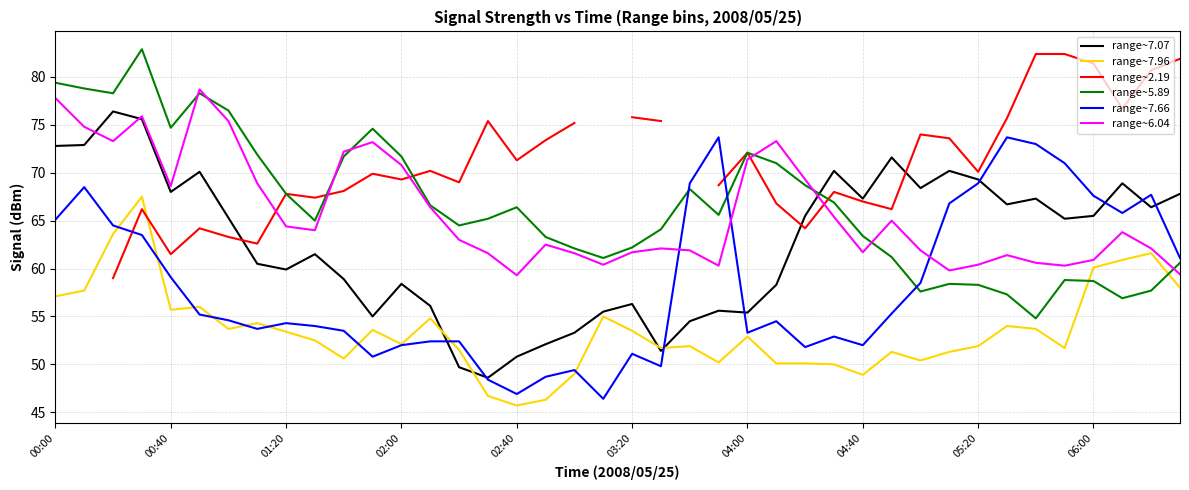

True or false: range~7.66 and range~7.96 intersect in this chart.

True